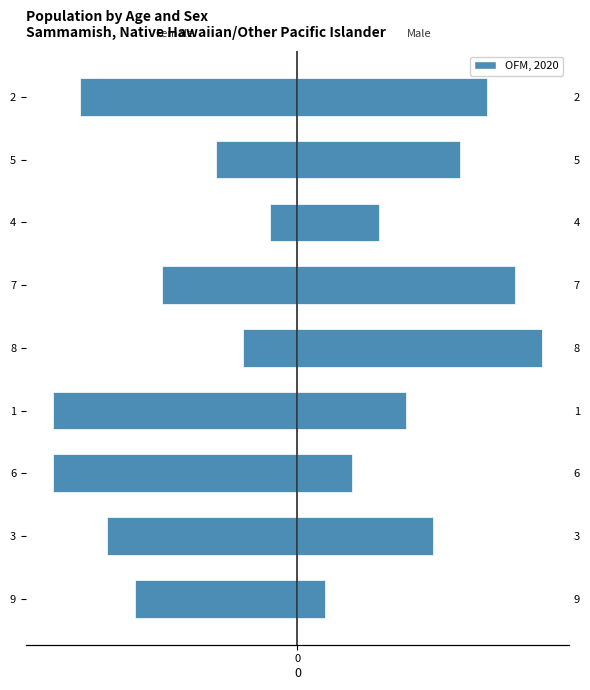

The value at 1 is -9. True or false?

True